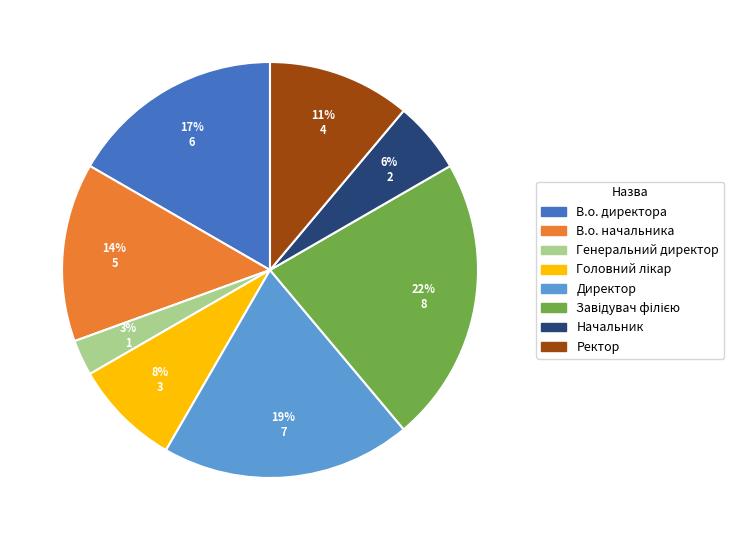

Do В.о. директора and Директор together represent more than half of the pie?

No